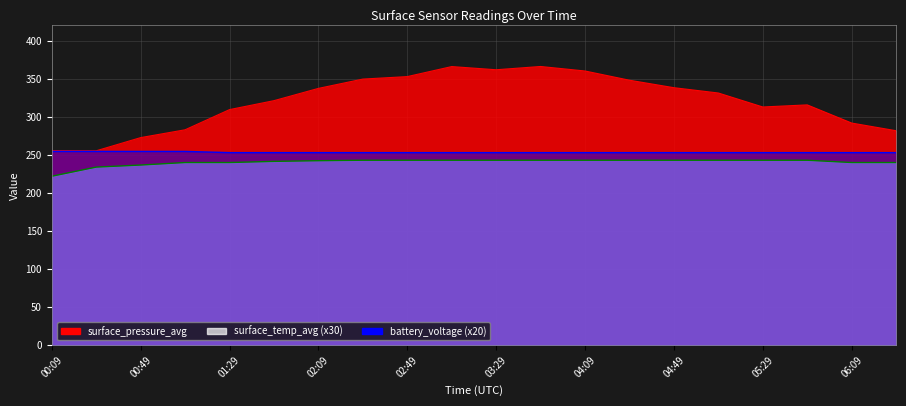

At which category is the sum across all series the highest?

03:49